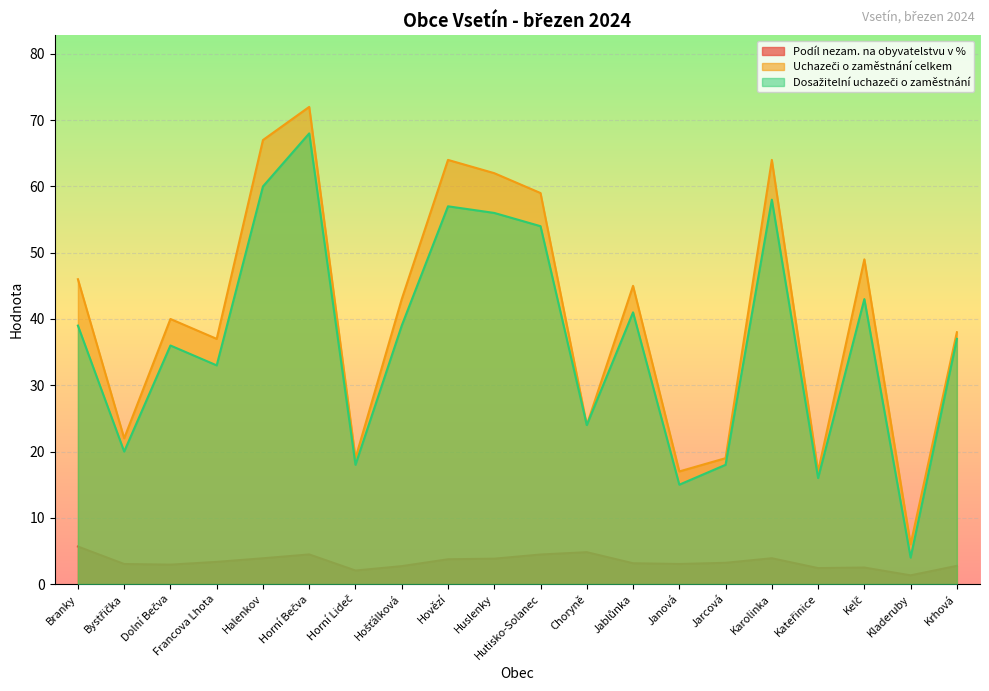

What position from the left is Dolní Bečva?

3